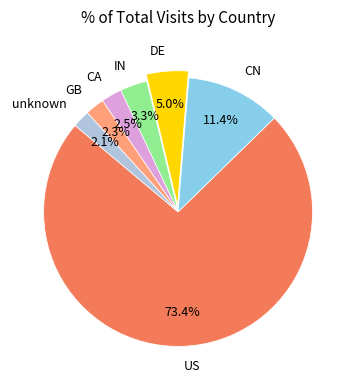

True or false: unknown accounts for 12% of the total.

False